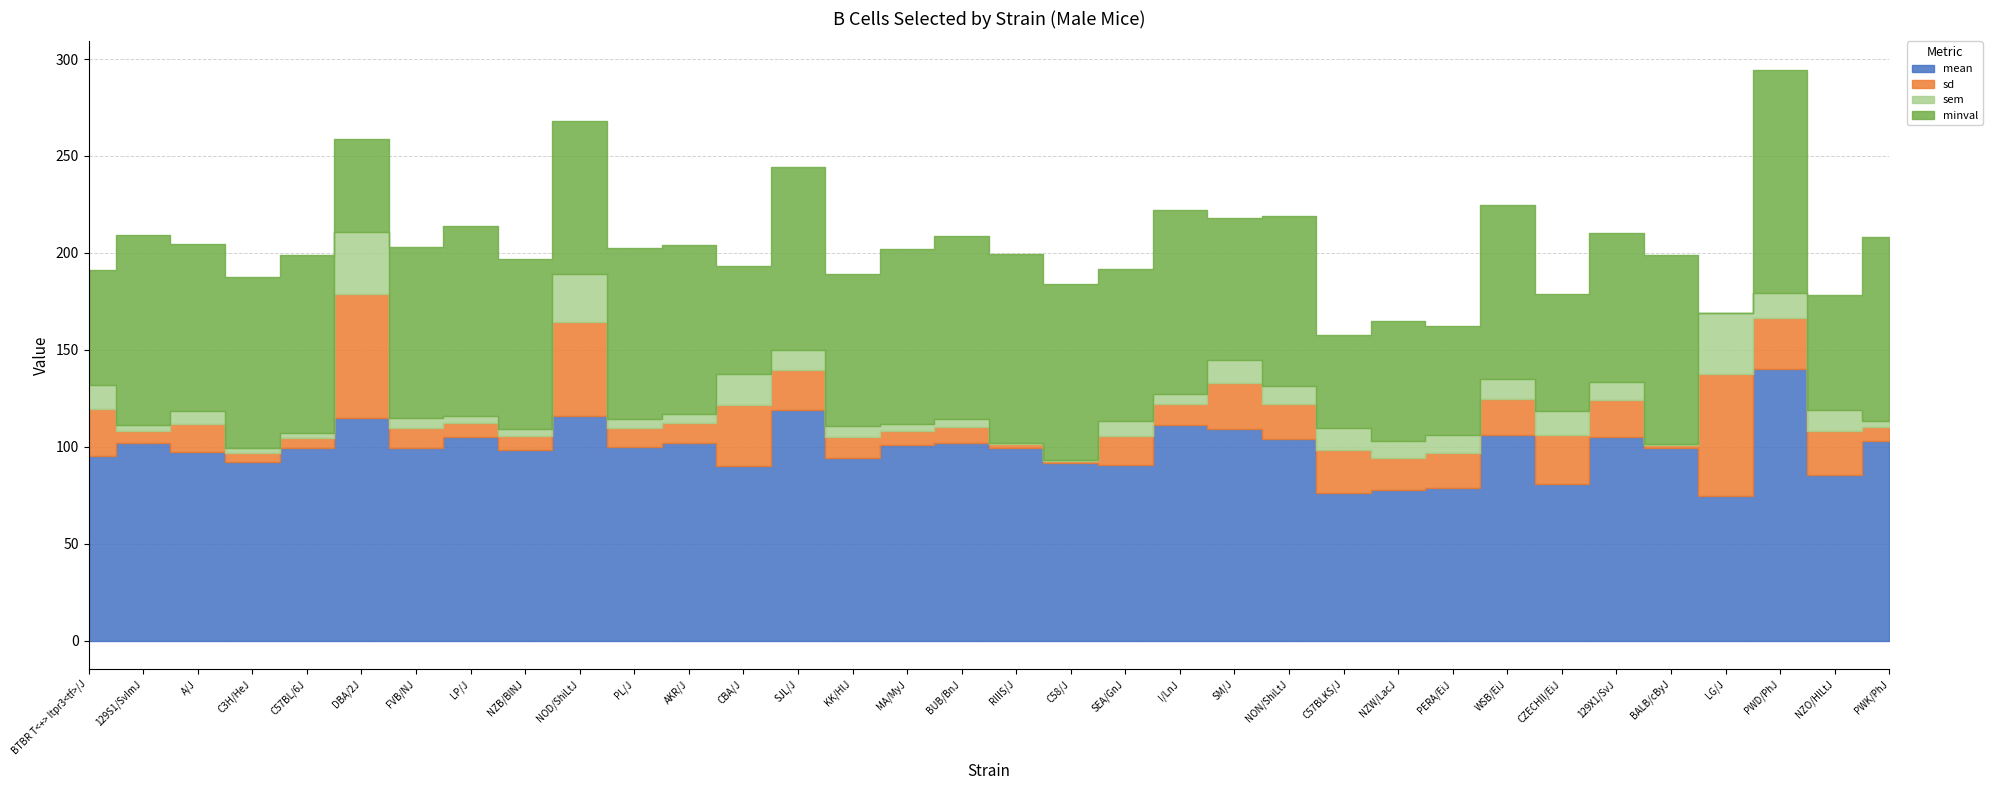

What is the value of the sem point at the 26th from the left?

9.1